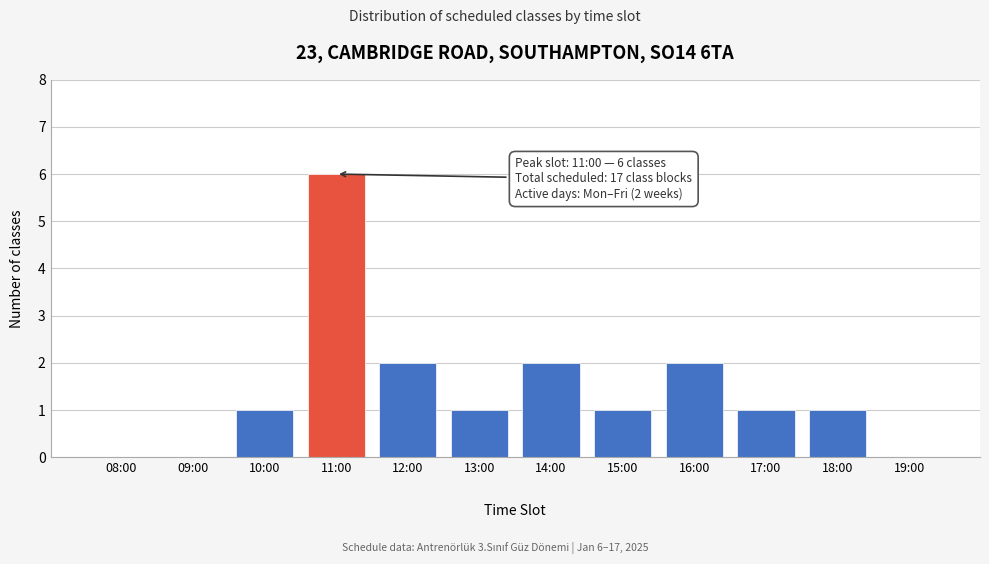

What is the maximum value shown in the chart?

6